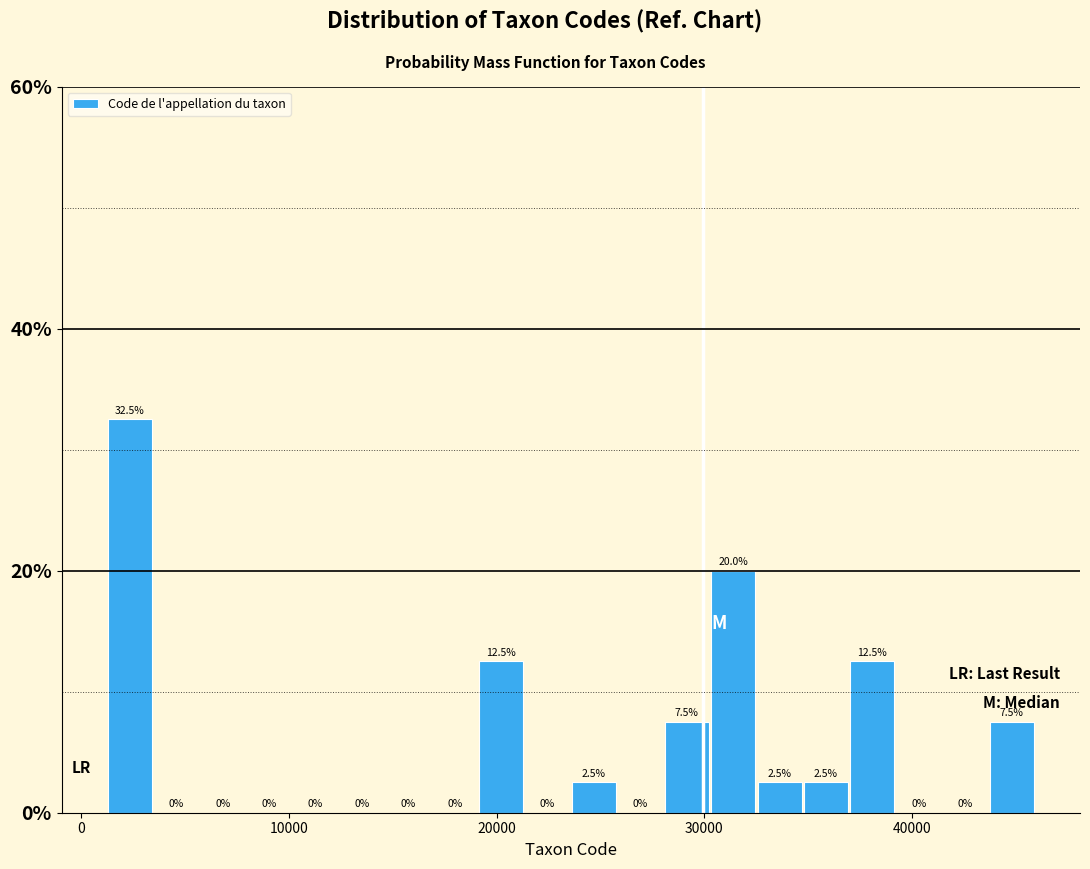

Read against the x-axis, roughly where is the centre of the tallest bar?

2000